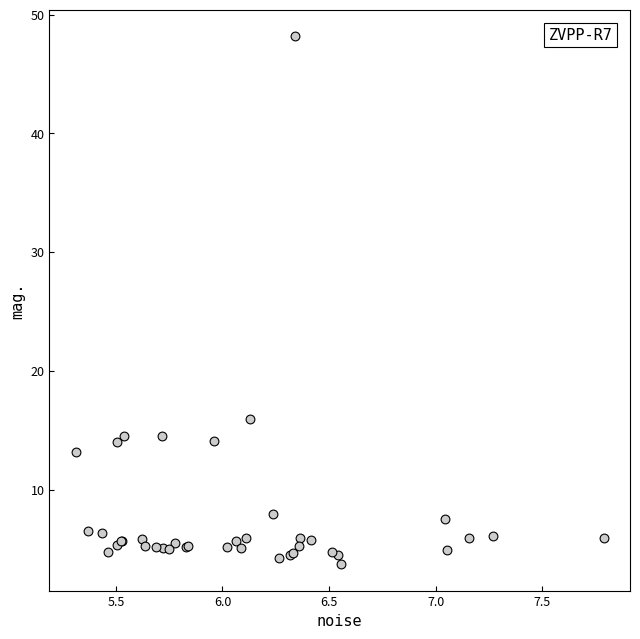

What Y value in the scatter plot is closest to 25?

16.0